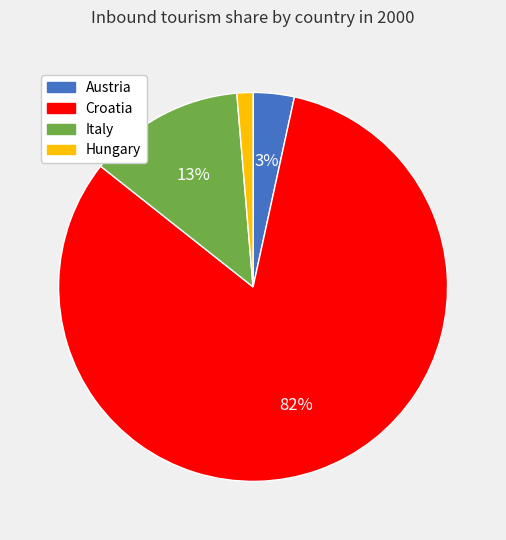

Rank the categories by value from highest to lowest.

Croatia, Italy, Austria, Hungary